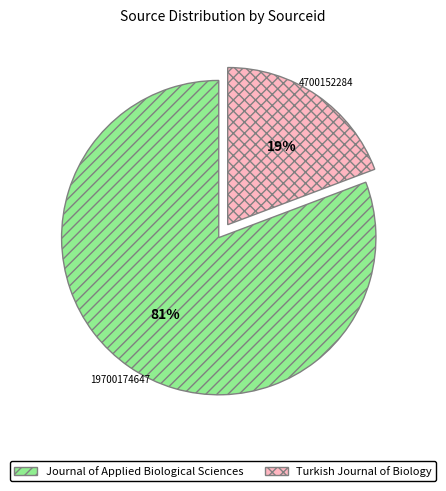

What is the ratio of the value at Turkish Journal of Biology to the value at Journal of Applied Biological Sciences?

0.2